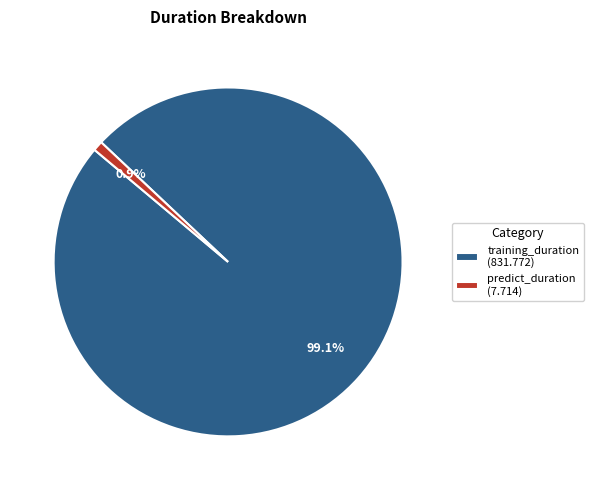

Is the sum of training_duration and predict_duration greater than half?

Yes